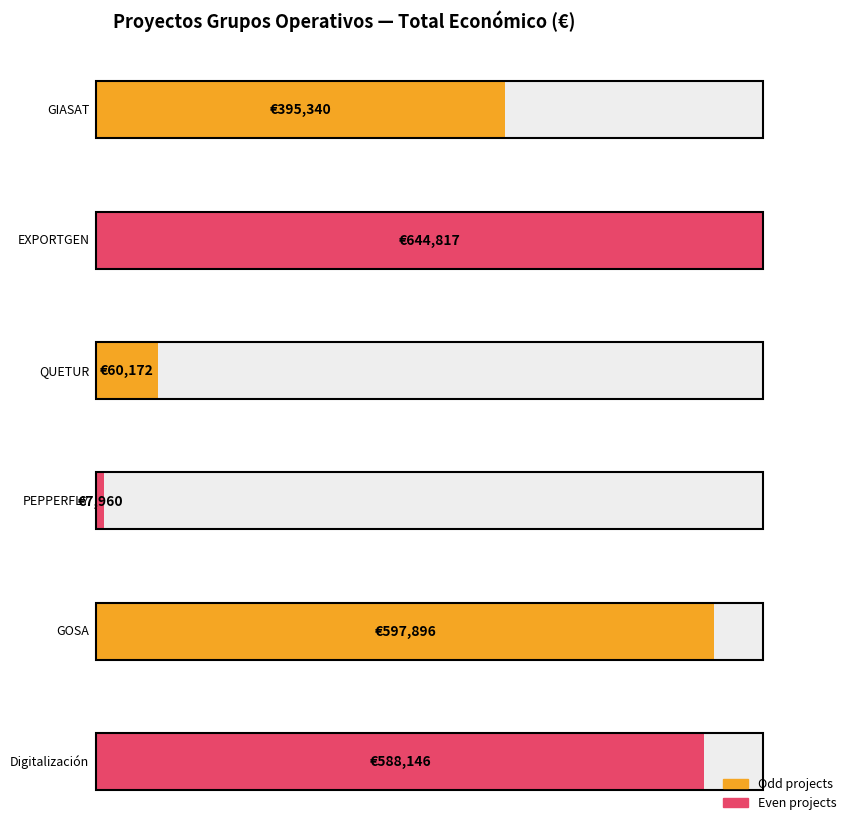

Is it true that the value at GOSA is 818486?

False